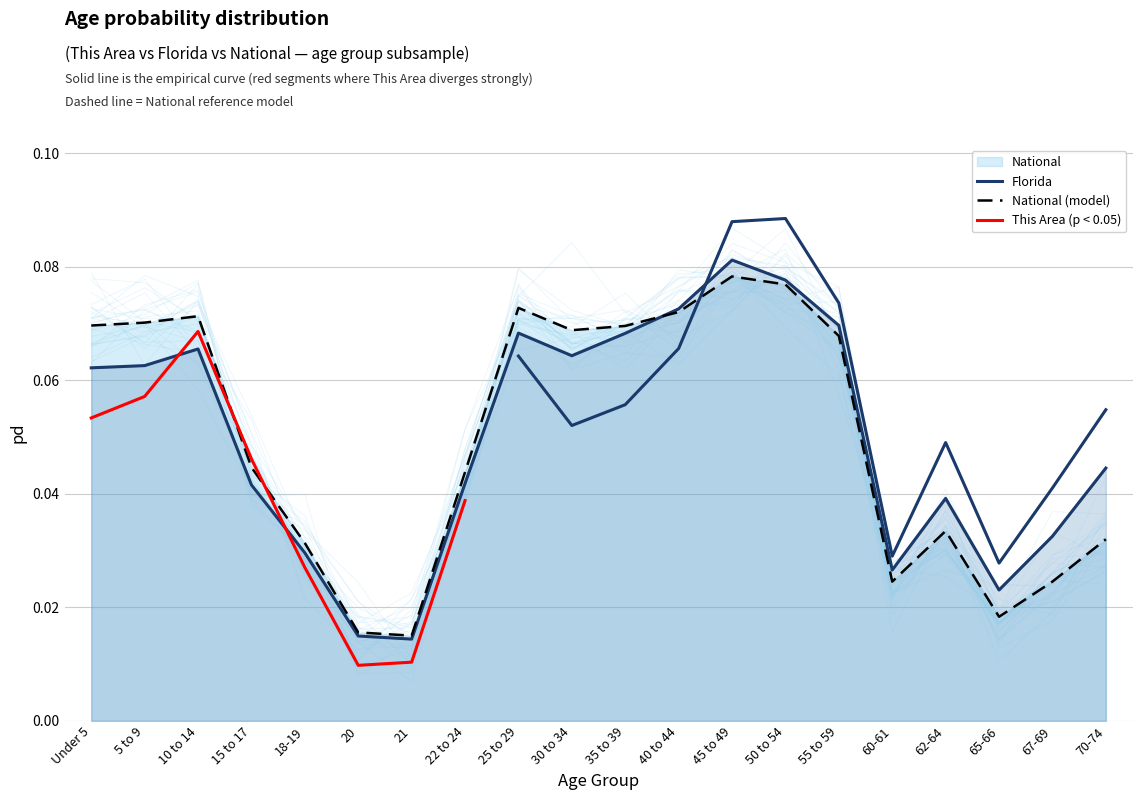

Reading left to right, list all the values displayed in this chart.

Florida: 0.1	0.1	0.1	0.0	0.0	0.0	0.0	0.0	0.1	0.1	0.1	0.1	0.1	0.1	0.1	0.0	0.0	0.0	0.0	0.0
National: 0.1	0.1	0.1	0.0	0.0	0.0	0.0	0.0	0.1	0.1	0.1	0.1	0.1	0.1	0.1	0.0	0.0	0.0	0.0	0.0